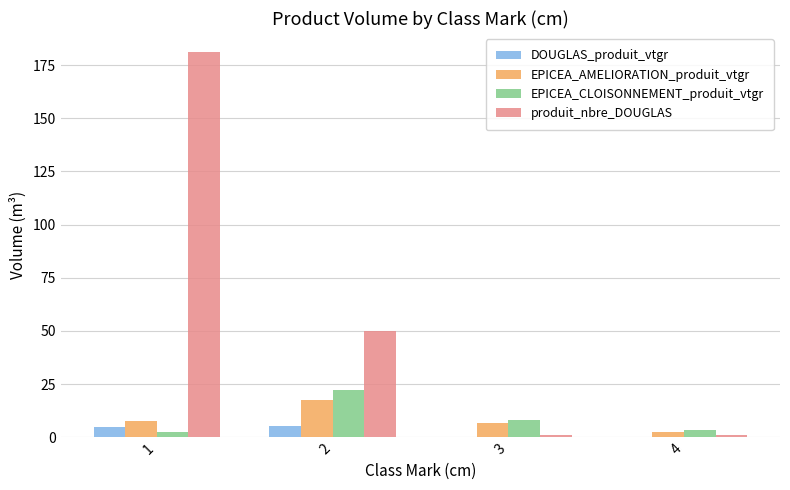

Is the value of DOUGLAS_produit_vtgr at 1 greater than the value of EPICEA_AMELIORATION_produit_vtgr at 2?

No